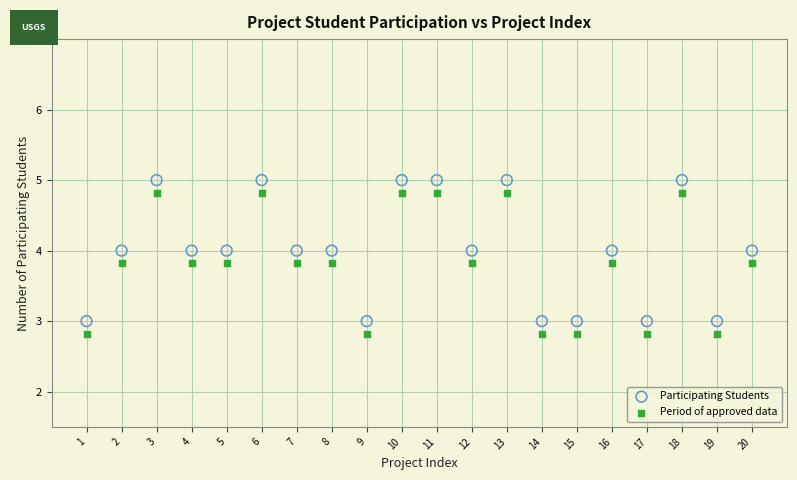

What are all the series names shown in the legend?

Participating Students, Period of approved data